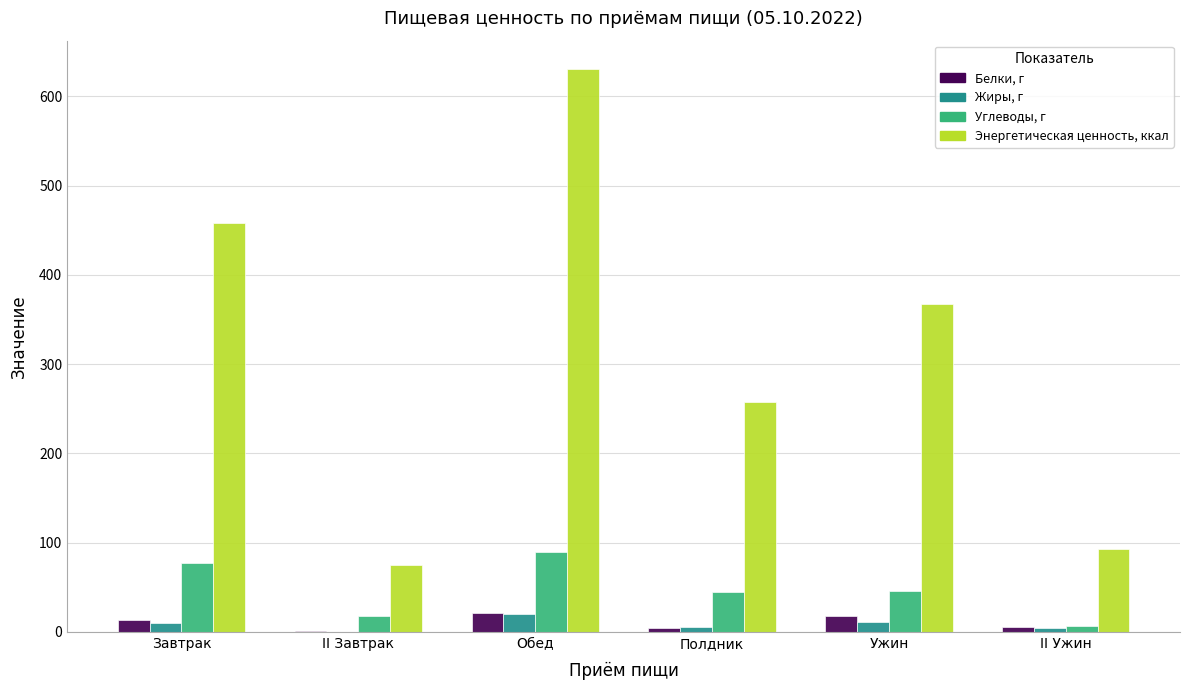

Are the bars horizontal?

No